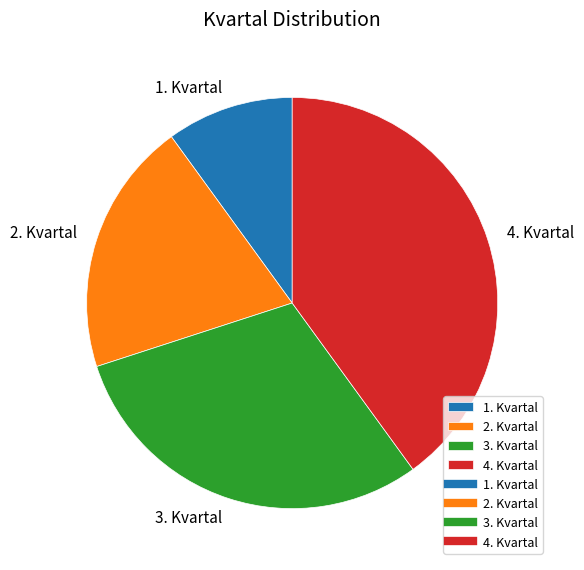

The 2. Kvartal slice represents 7% of the pie. True or false?

False